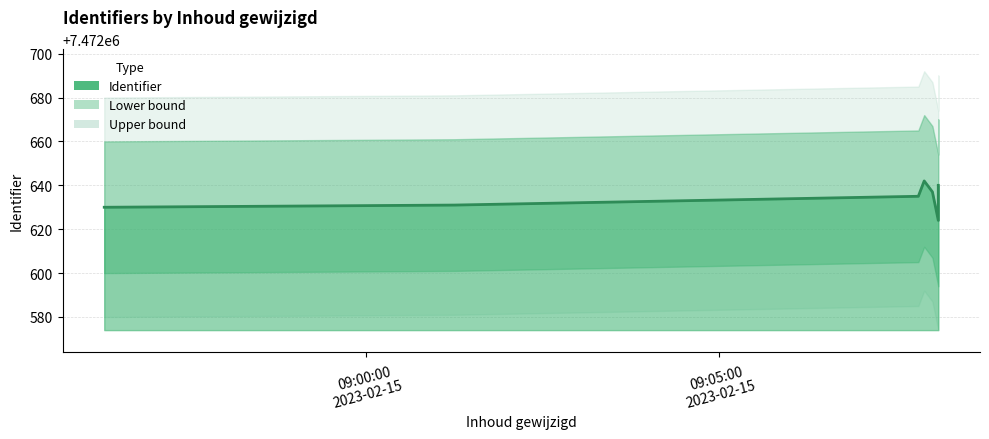

Where is the data nearest to the value 7472633?

09:05:00
2023-02-15